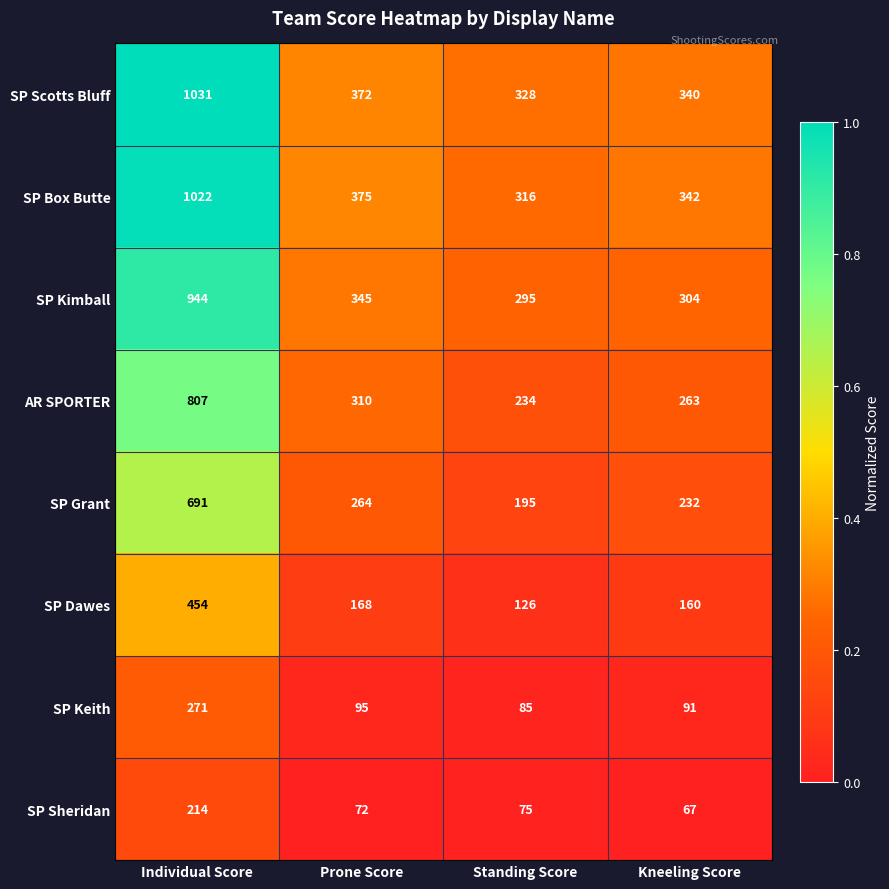

Is it true that SP Grant equals 691 at Individual Score?

True